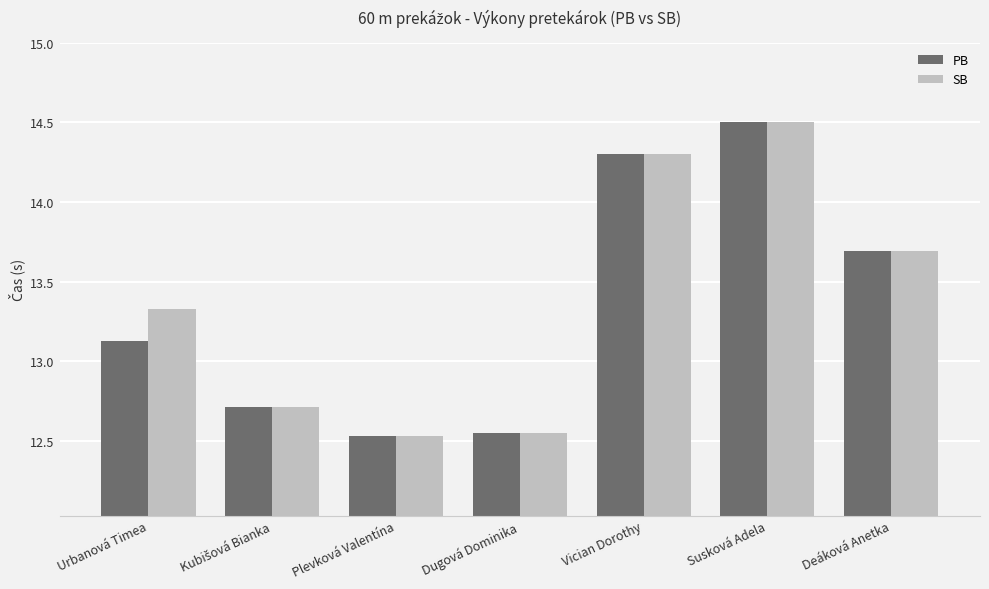

Is it true that SB equals 6.0 at Susková Adela?

False